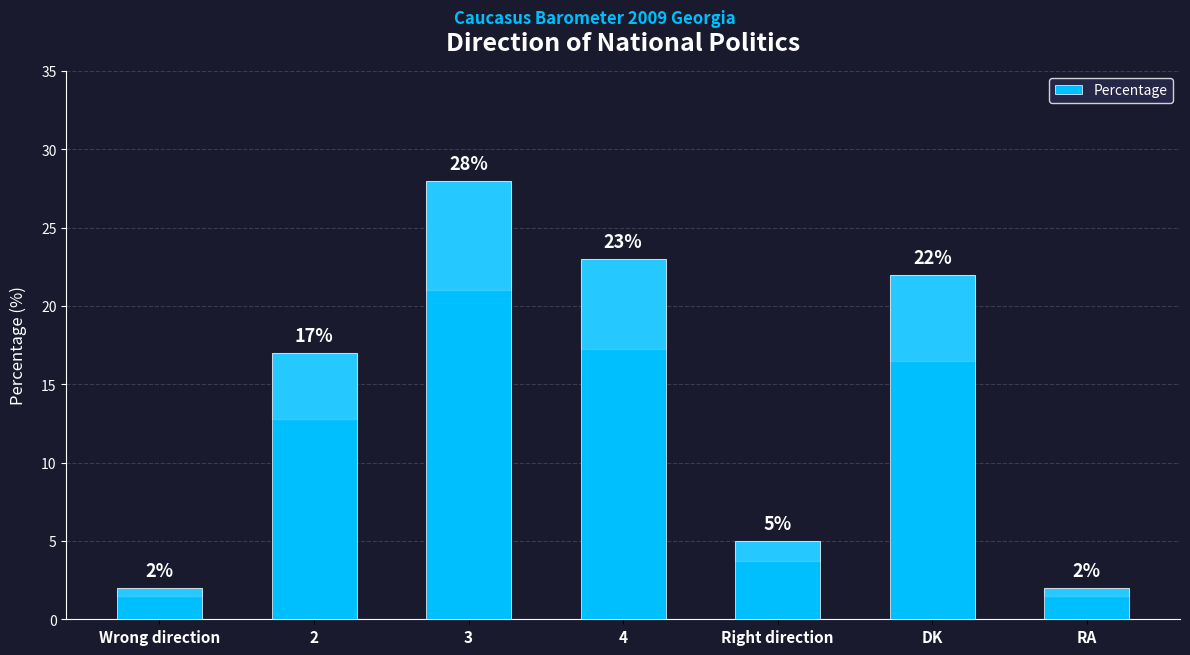

What is the smallest value displayed?

2